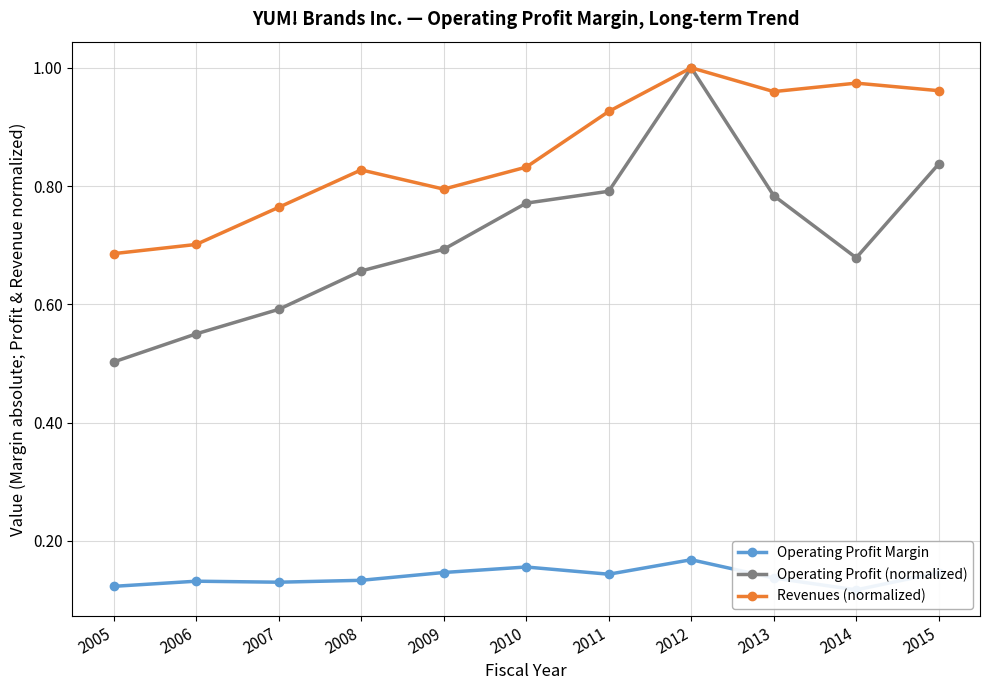

Reading right to left, list all the values displayed in this chart.

Operating Profit Margin: 2015=0.1	2014=0.1	2013=0.1	2012=0.2	2011=0.1	2010=0.2	2009=0.1	2008=0.1	2007=0.1	2006=0.1	2005=0.1
Operating Profit (normalized): 2015=0.8	2014=0.7	2013=0.8	2012=1.0	2011=0.8	2010=0.8	2009=0.7	2008=0.7	2007=0.6	2006=0.6	2005=0.5
Revenues (normalized): 2015=1.0	2014=1.0	2013=1.0	2012=1.0	2011=0.9	2010=0.8	2009=0.8	2008=0.8	2007=0.8	2006=0.7	2005=0.7